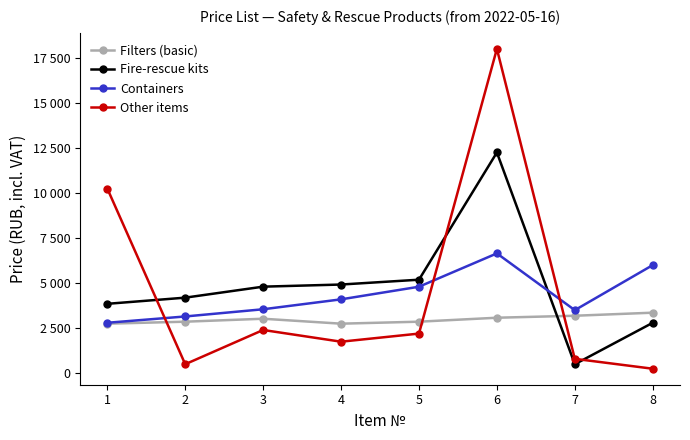

What are all the series names shown in the legend?

Filters (basic), Fire-rescue kits, Containers, Other items